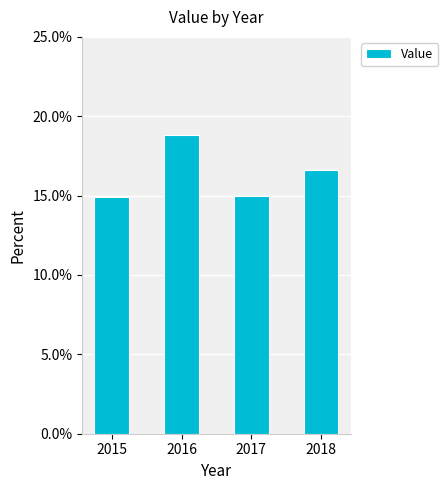

Does the chart contain any negative values?

No